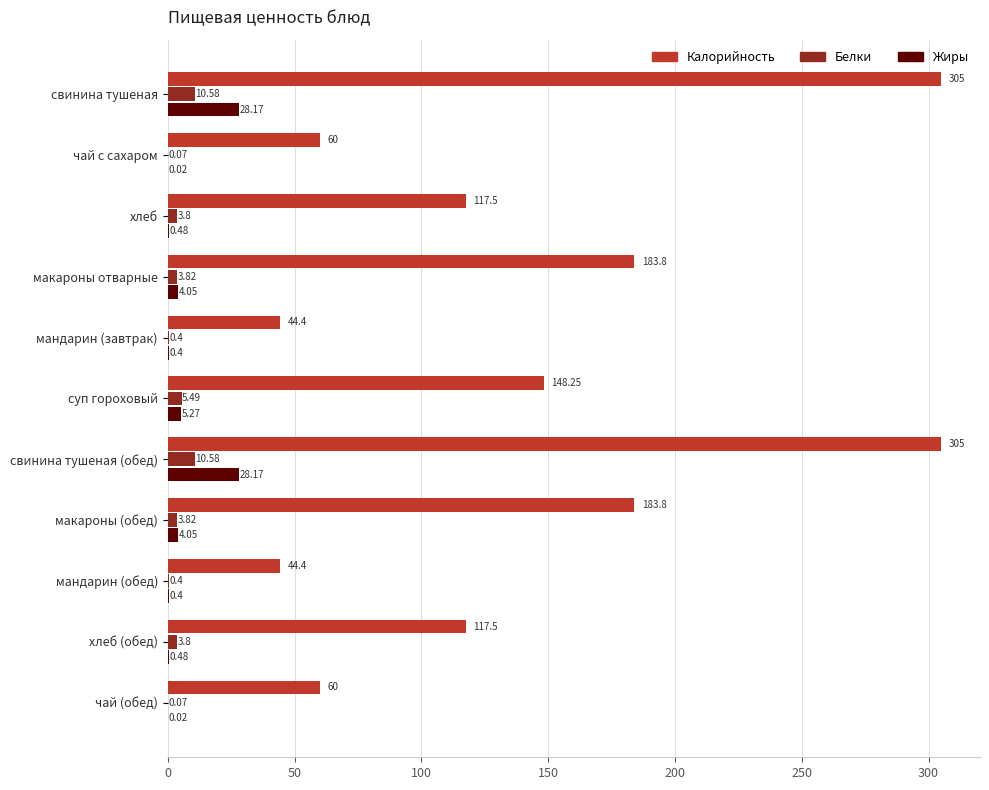

What is the greatest value displayed?

305.0